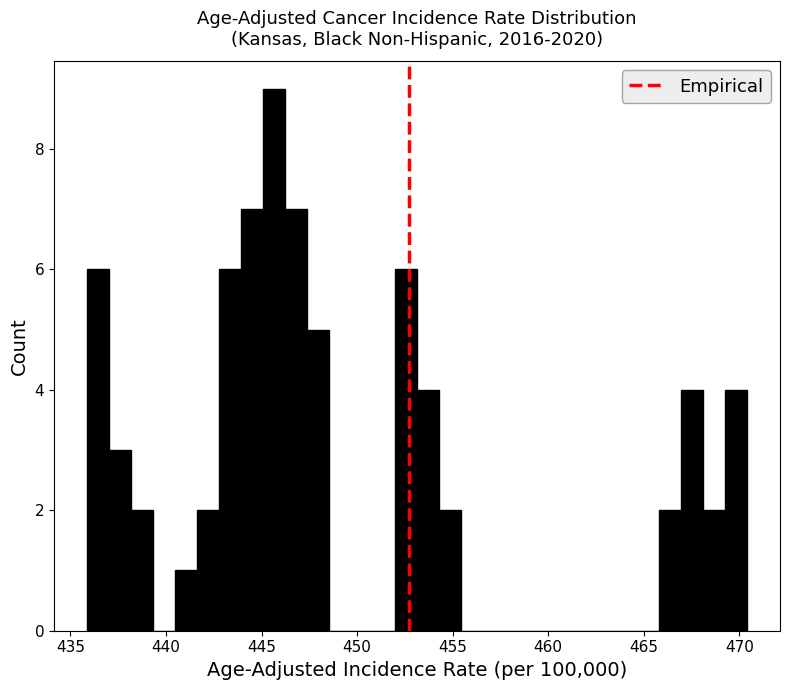

Read against the x-axis, roughly where is the centre of the tallest bar?

445.5